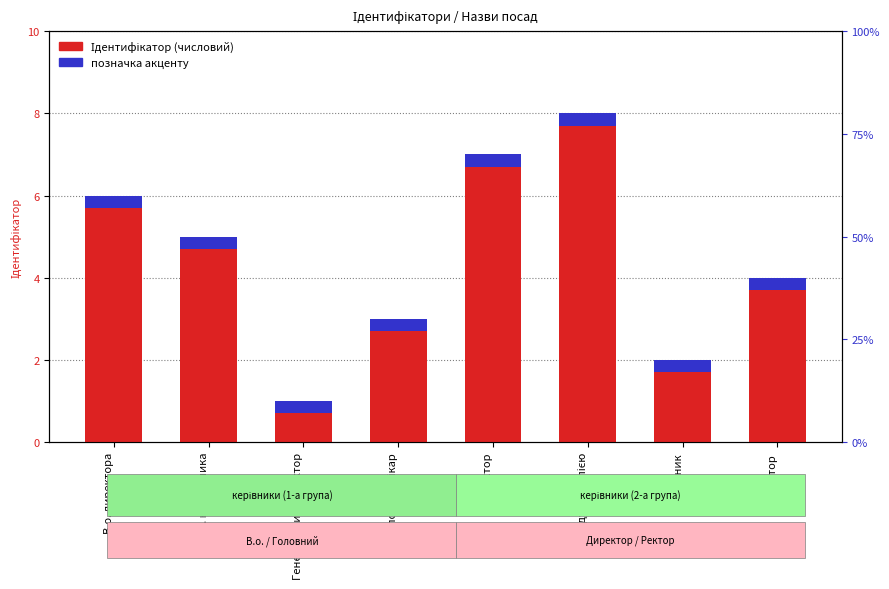

Is the value of Ідентифікатор at В.о. директора greater than the value of позначка (акцент) at В.о. директора?

Yes